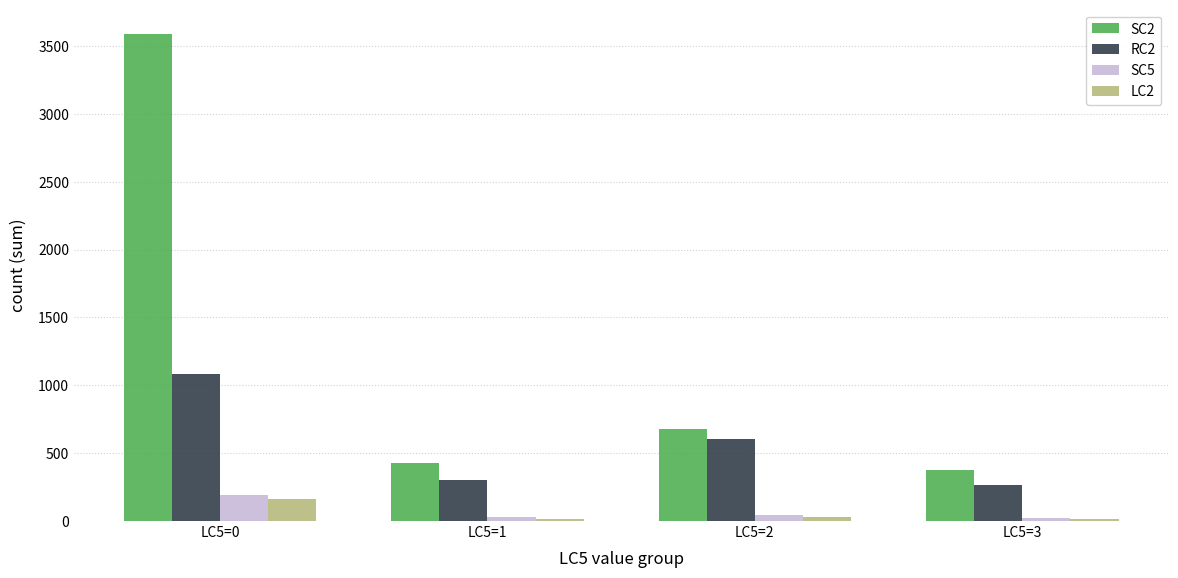

What is the difference between the maximum and minimum values in the SC2 series?

3212